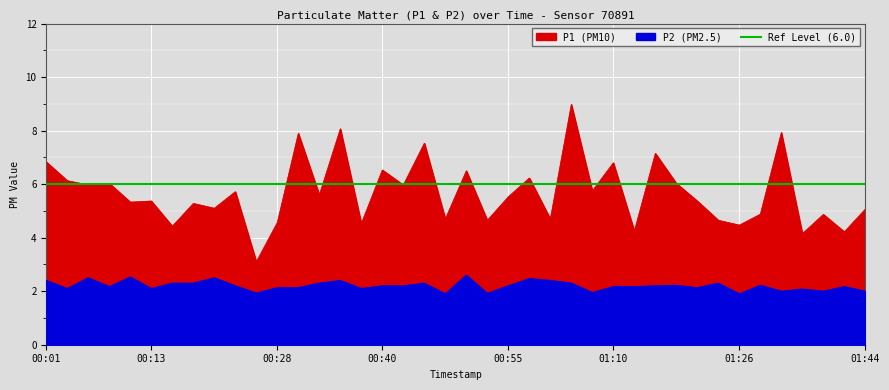

What is the value of the P1 point at the 15th from the left?

8.1